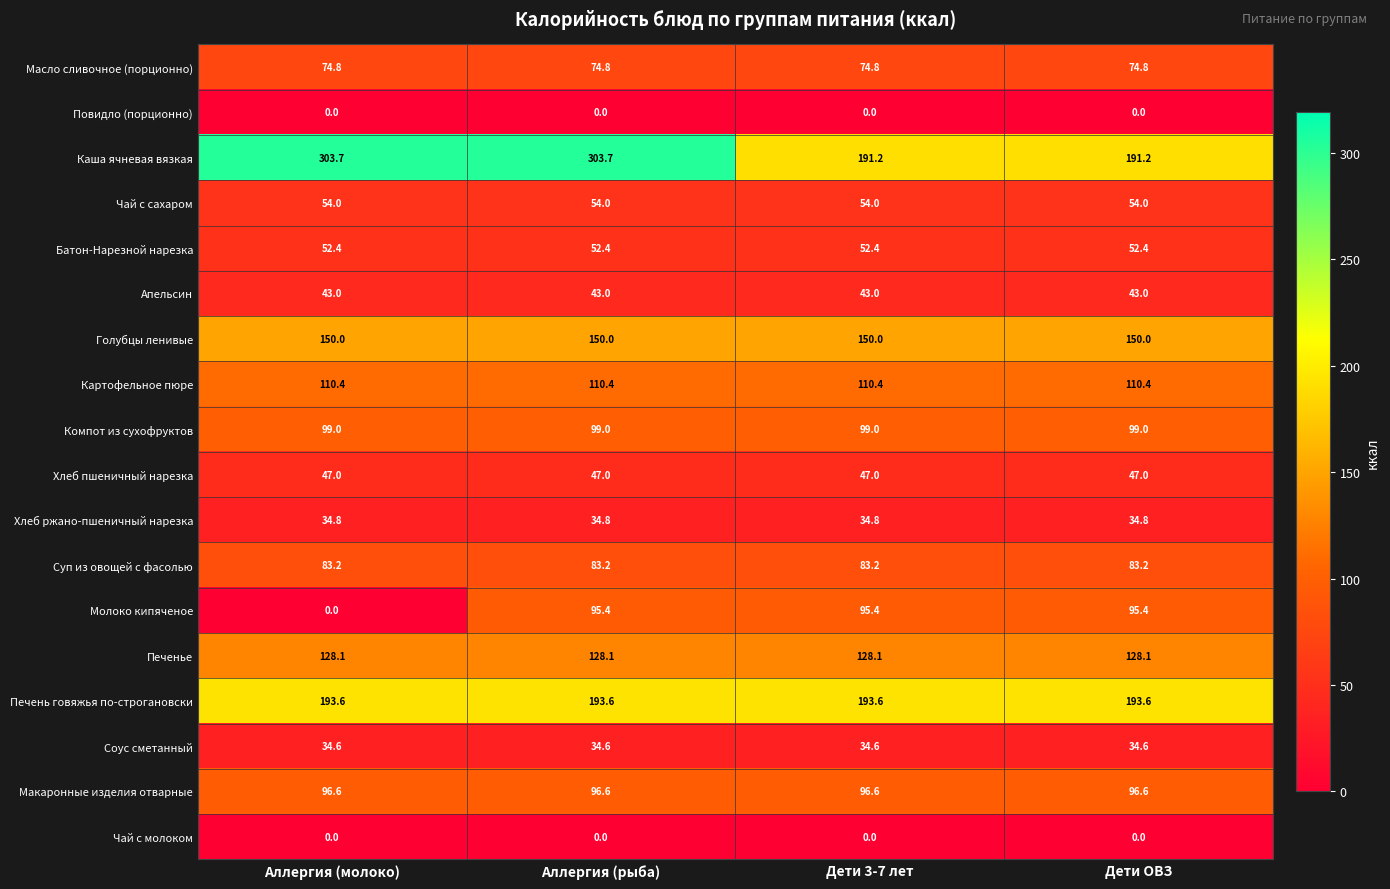

What is the greatest value displayed?

303.7